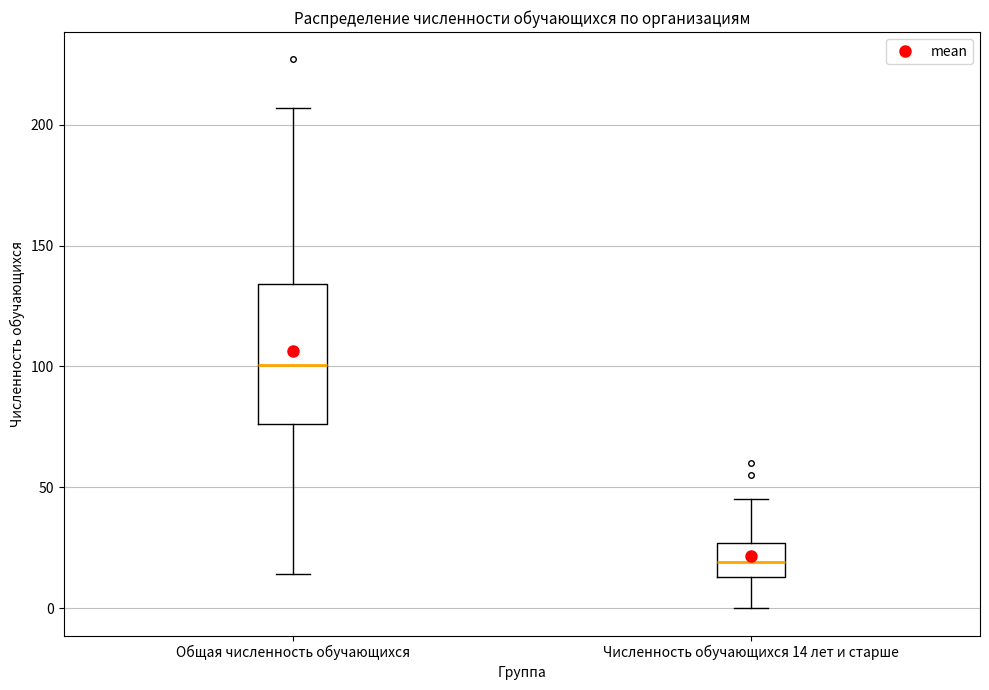

Which box has the highest median line?

Общая численность обучающихся